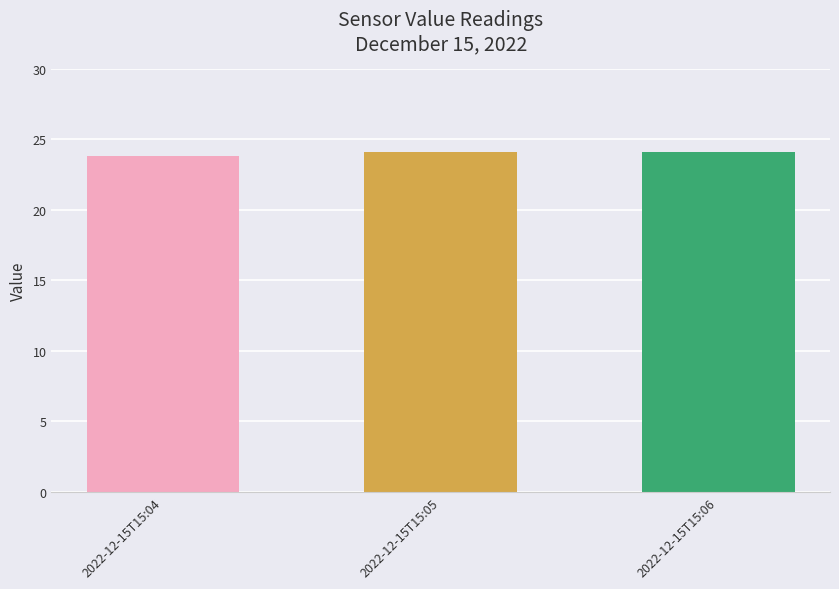

What is the value of the 3rd bar from the left?

24.1